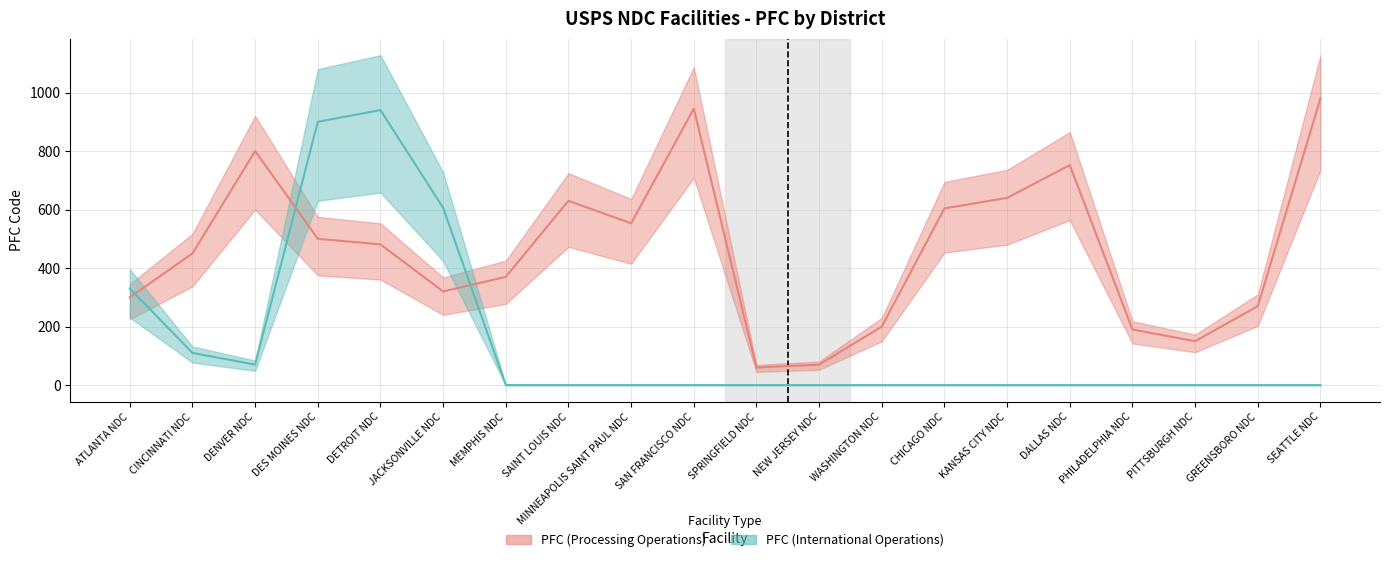

What is the difference between the maximum and minimum values in the PFC (Processing Operations) series?

920